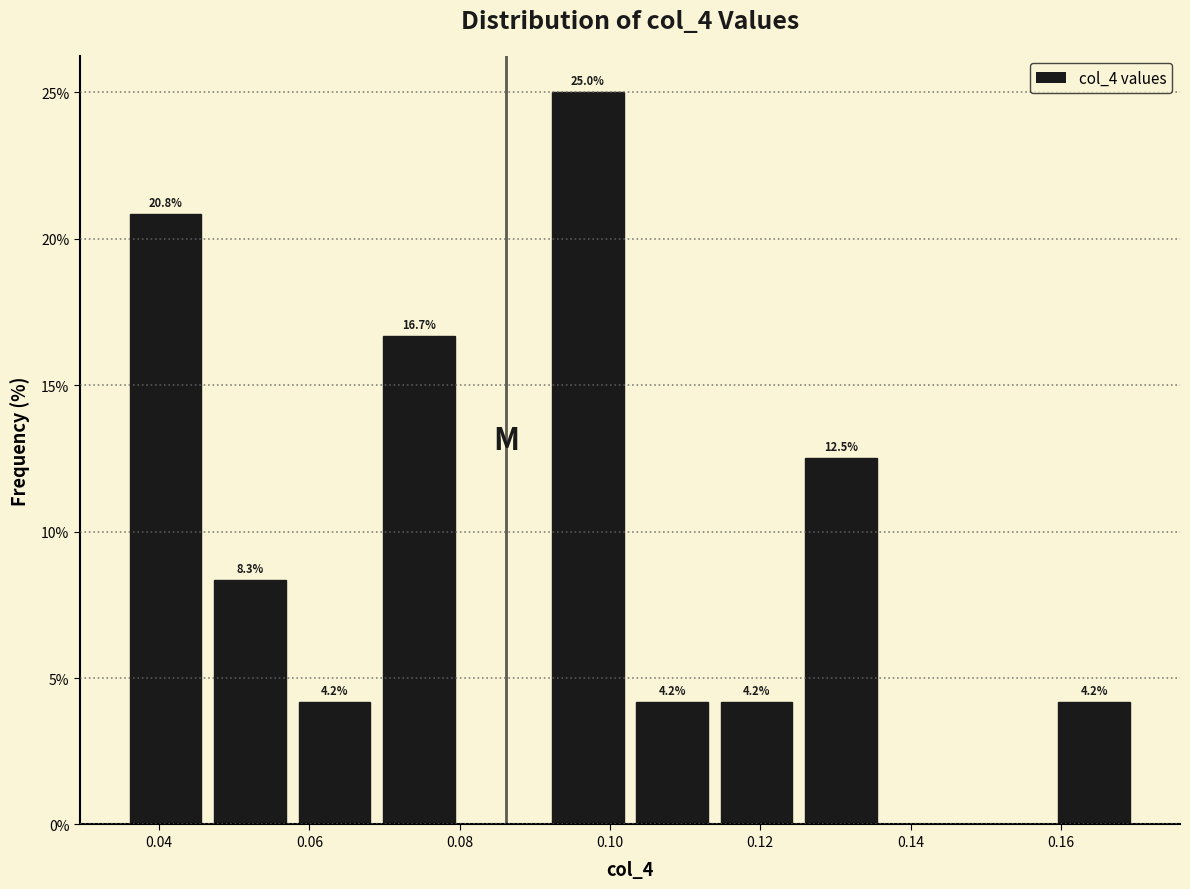

Which range on the x-axis has the tallest bar?

0.092 to 0.102